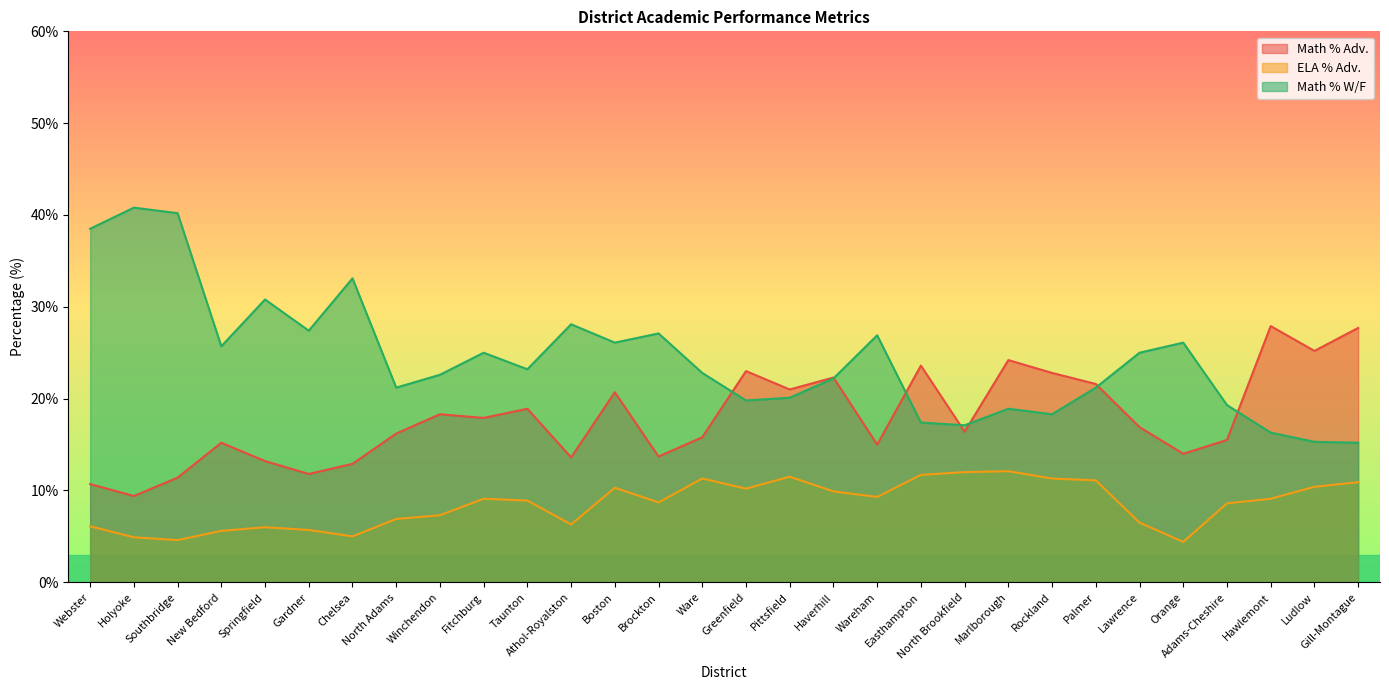

Is it true that Math % W/F equals 11.4 at Pittsfield?

False